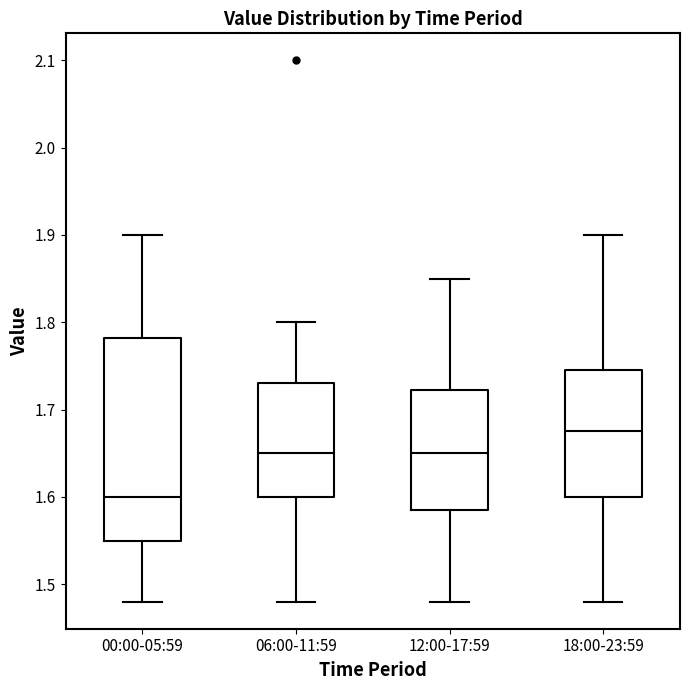

Reading left to right, transcribe this box plot: for each box, give where its median line is, the range the box spans, and where its two whiskers end, as read against the y-axis. The values are not printed on the chart, so give them approximately, as read against the axis.

00:00-05:59: median 1.60, box 1.55 to 1.78, whiskers 1.48 to 1.90
06:00-11:59: median 1.65, box 1.60 to 1.73, whiskers 1.48 to 1.80
12:00-17:59: median 1.65, box 1.59 to 1.72, whiskers 1.48 to 1.85
18:00-23:59: median 1.68, box 1.60 to 1.75, whiskers 1.48 to 1.90